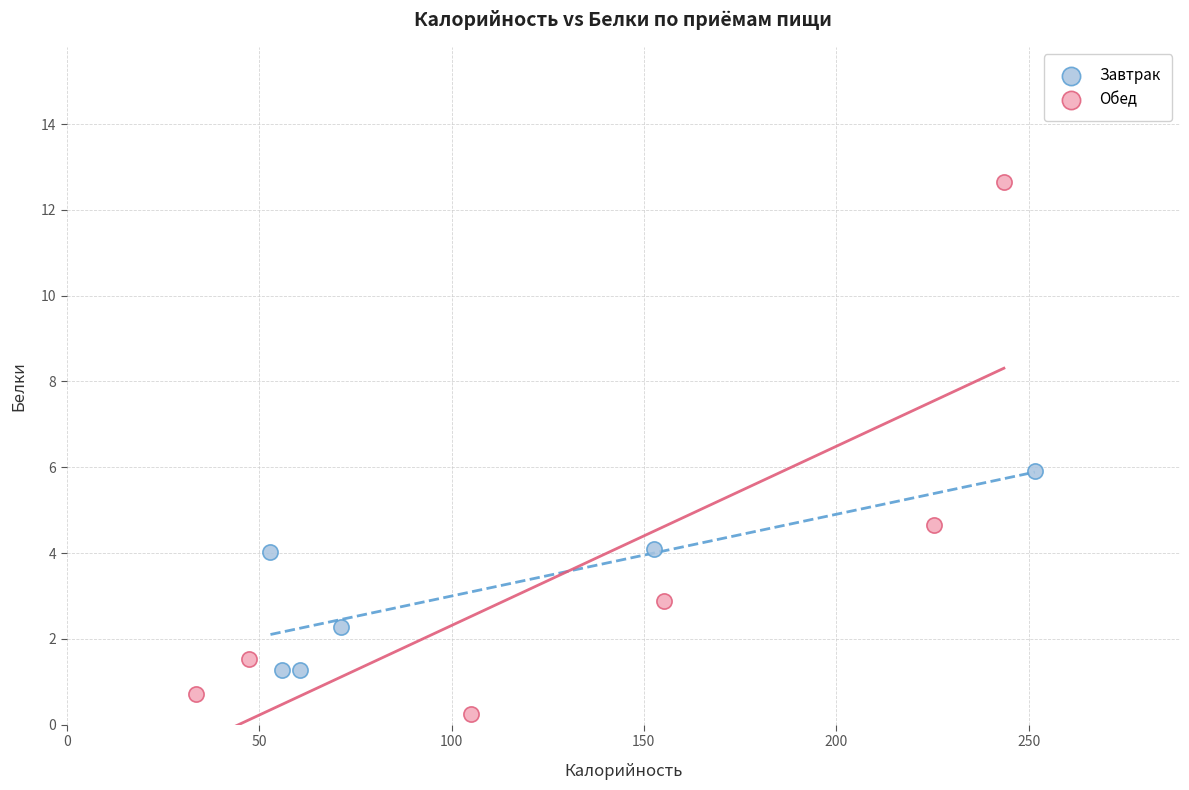

What are all the series names shown in the legend?

Завтрак, Обед